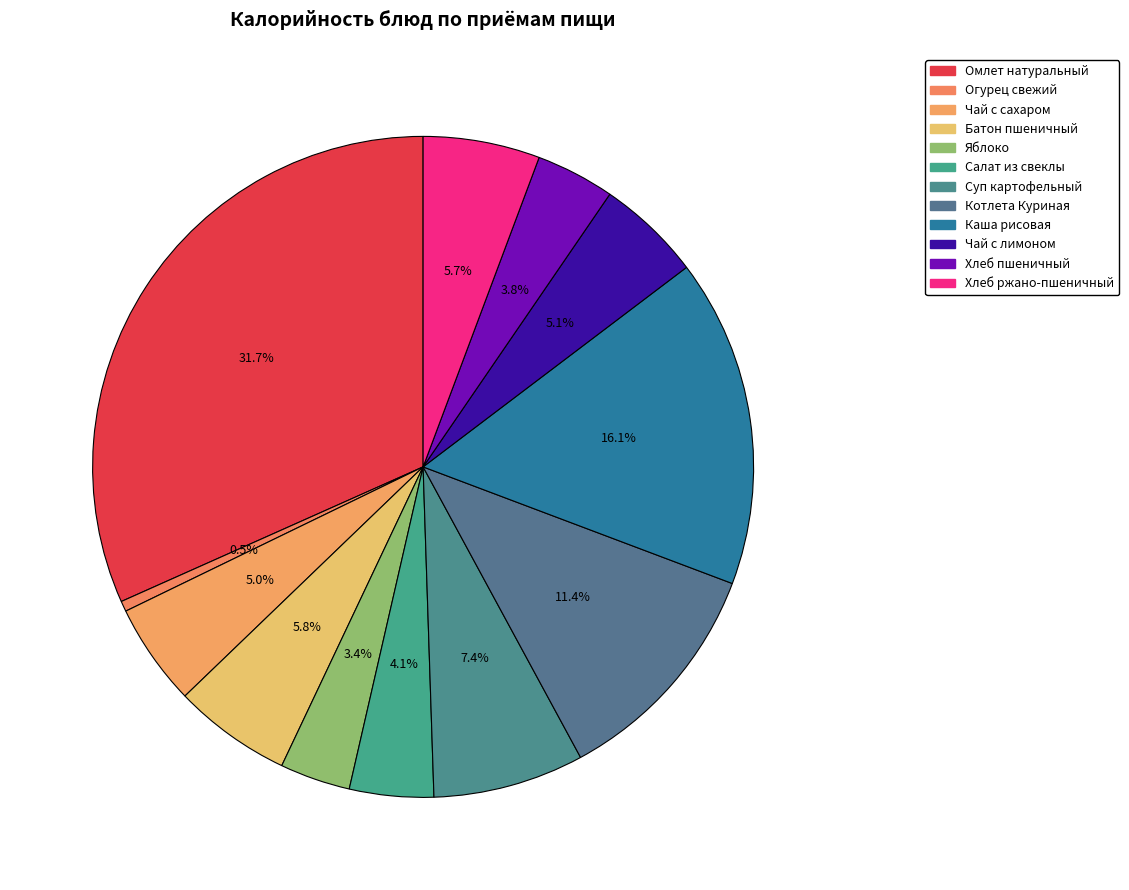

Does Яблоко represent more than half of the total?

No